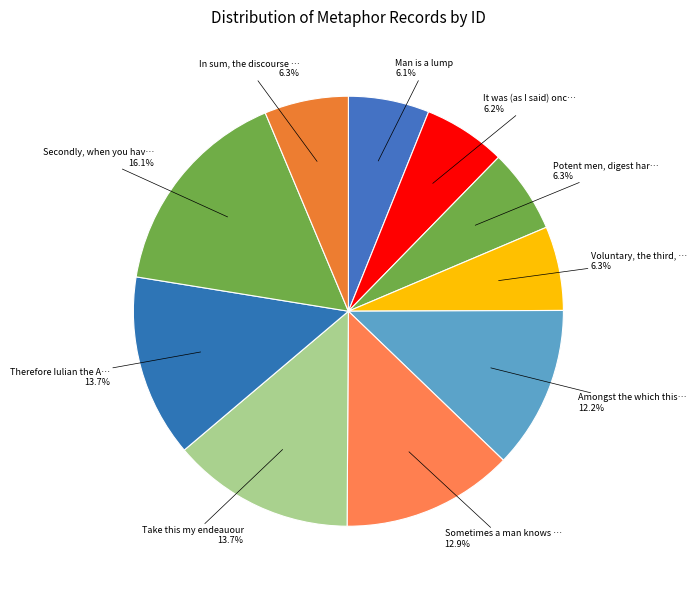

What percentage is the Man is a lump slice, to the nearest percent?

6%